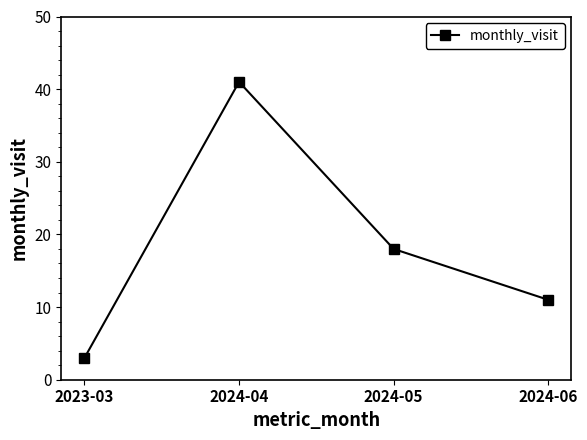

Count the number of data series in this chart.

1